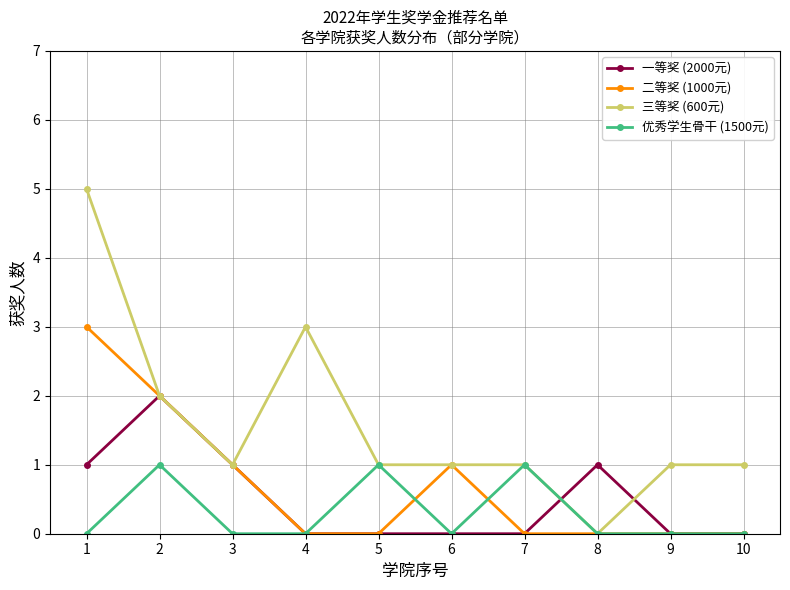

What is the maximum value for 二等奖 (1000元)?

3